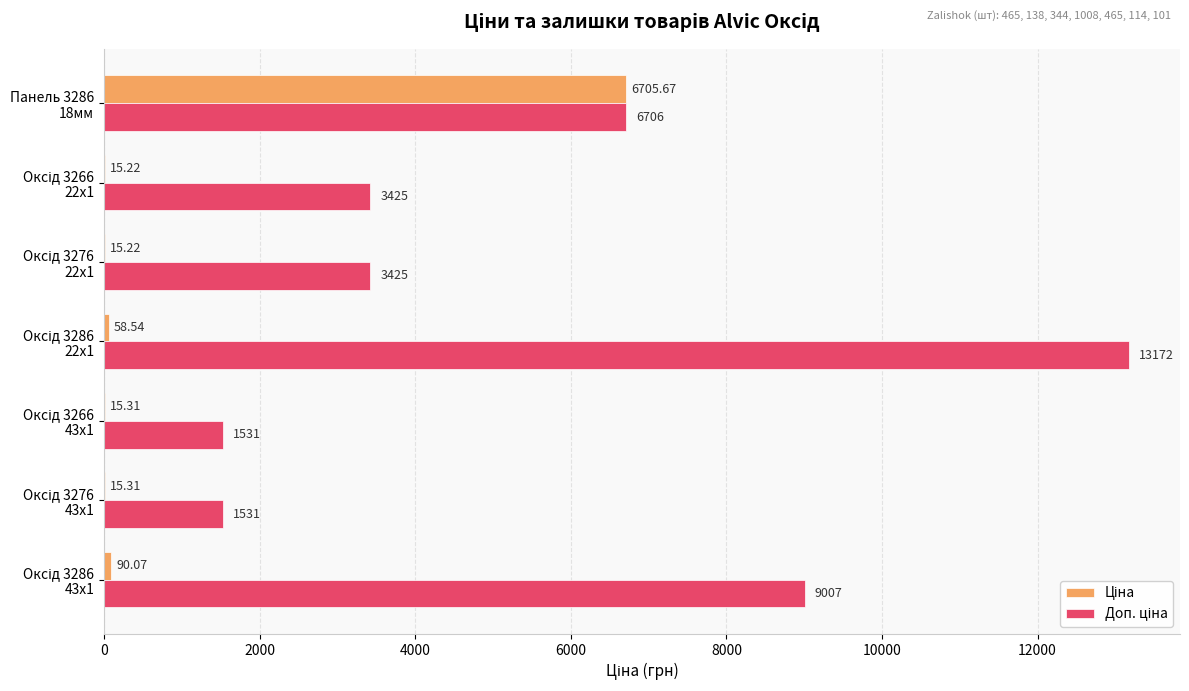

What is the maximum value shown in the chart?

13171.5